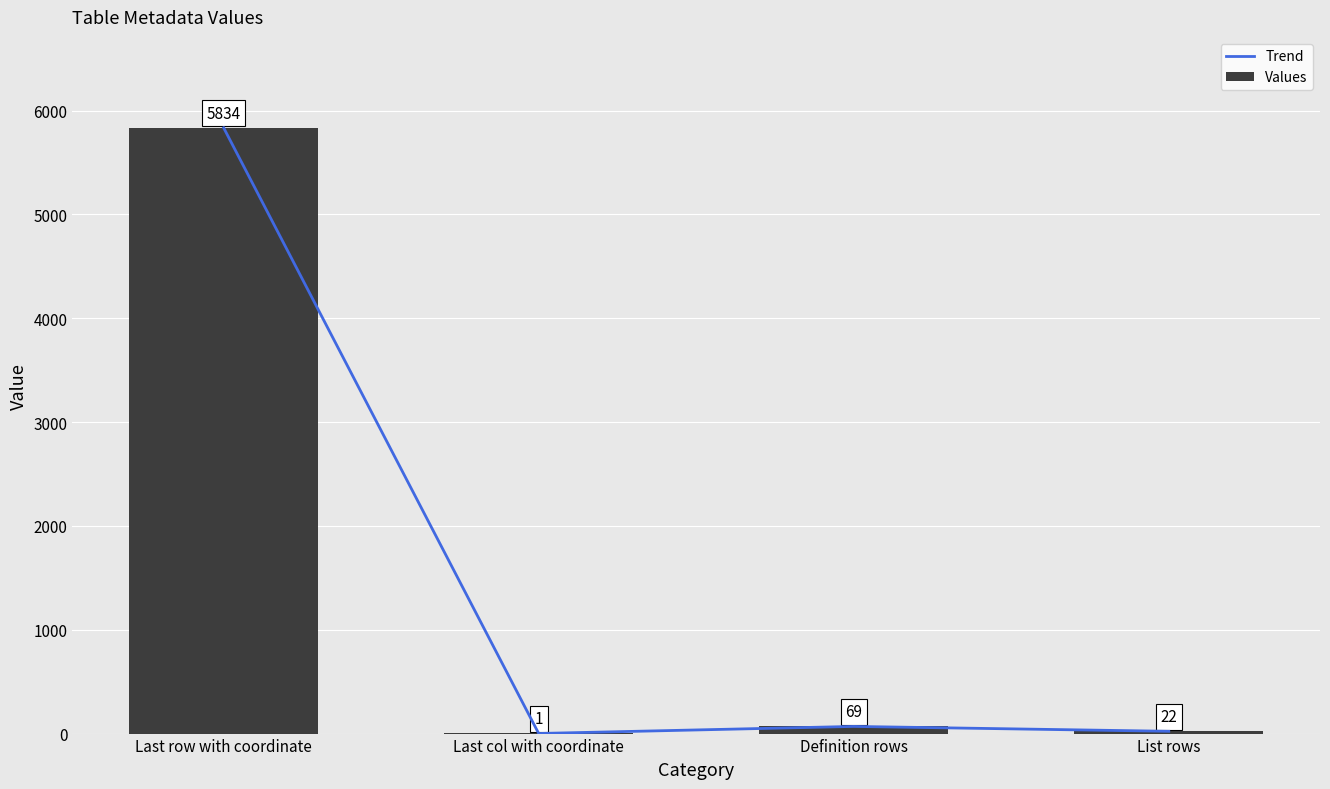

Is the value of Values at Last row with coordinate greater than the value of Trend at Definition rows?

Yes